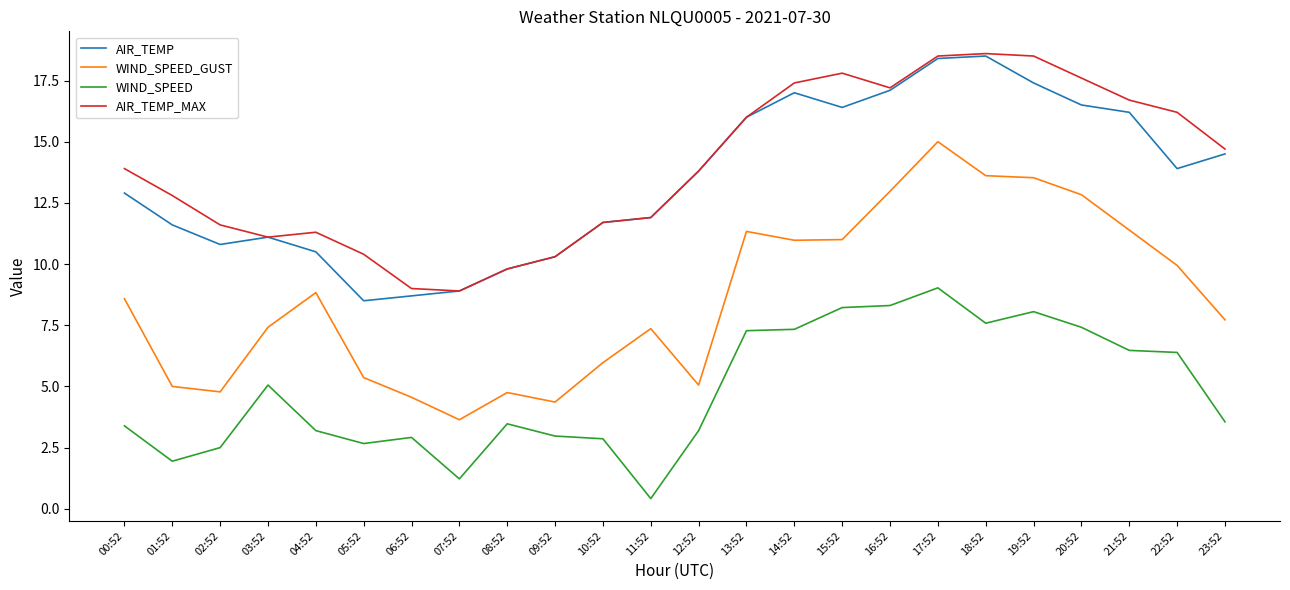

At which category does the chart reach its minimum across all series?

11:52